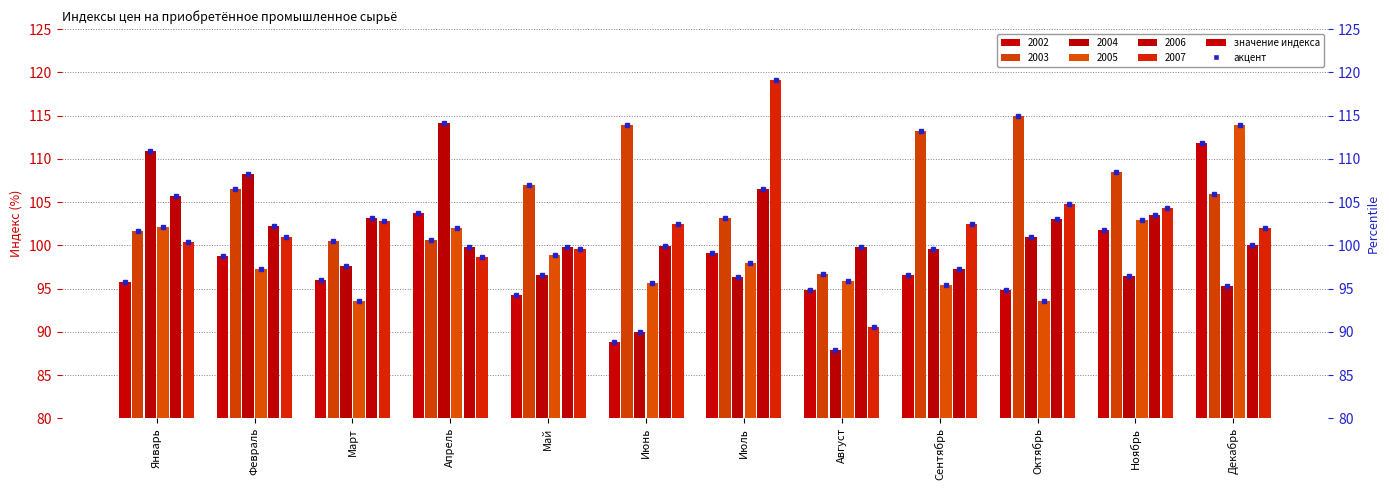

At which category is the sum across all series the highest?

Декабрь